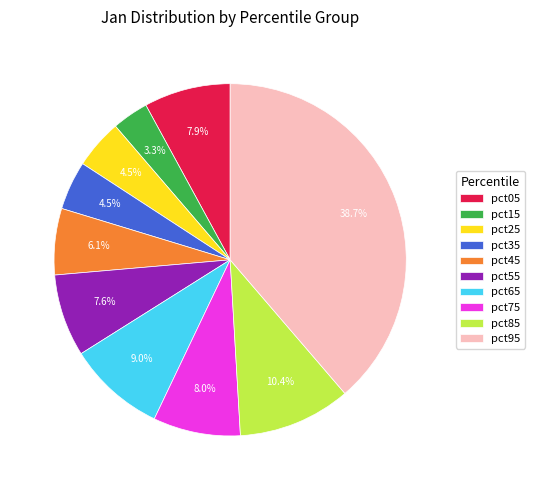

Does pct25 account for over 50% of the chart?

No